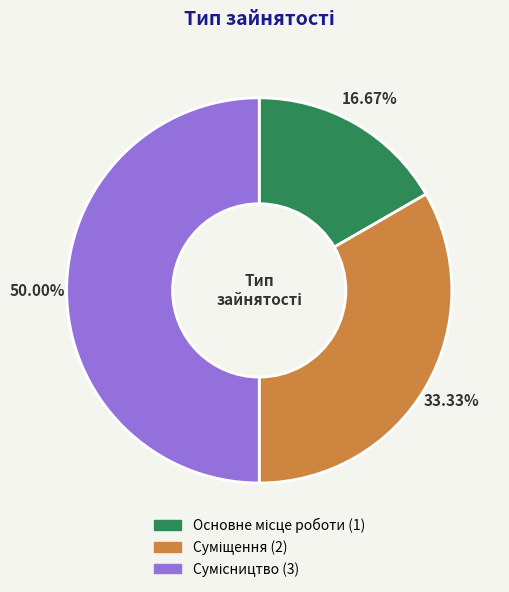

How much of the chart is everything except Основне місце роботи?

83.3%